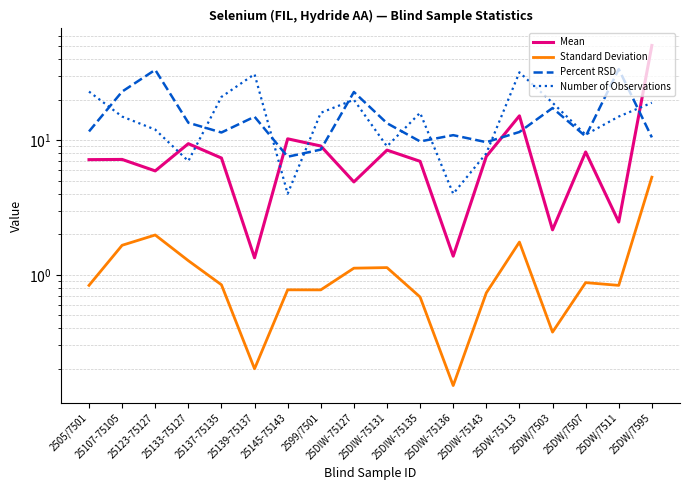

At which label is Standard Deviation closest to 2?

25123-75127